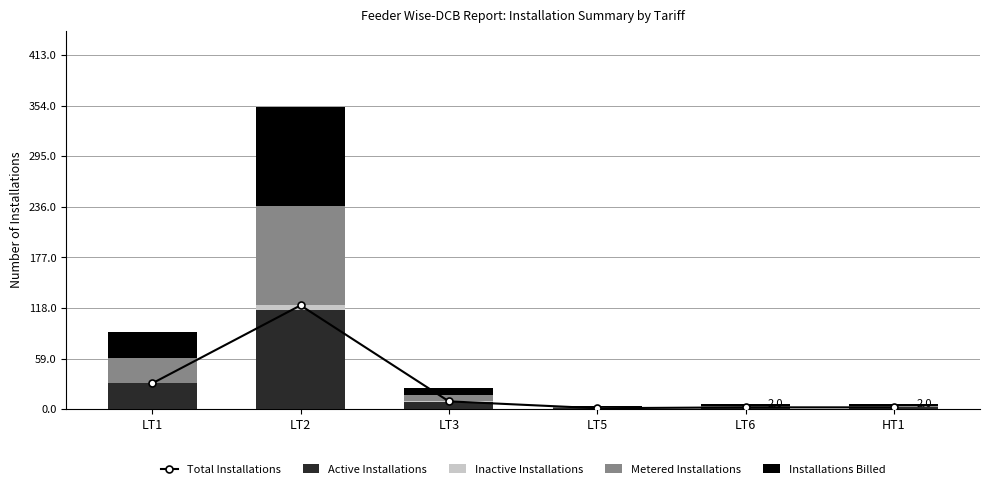

What position from the left is LT1?

1